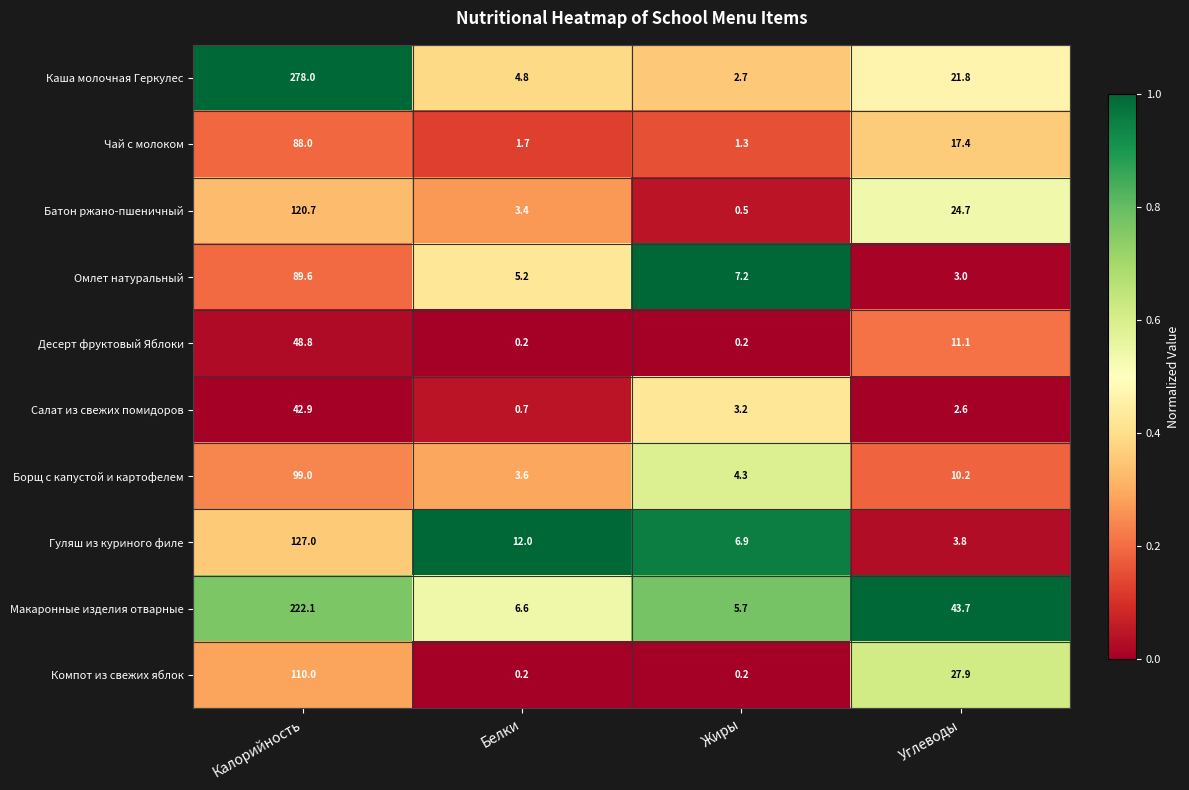

What is the difference between the maximum and minimum values in the Чай с молоком series?

86.7